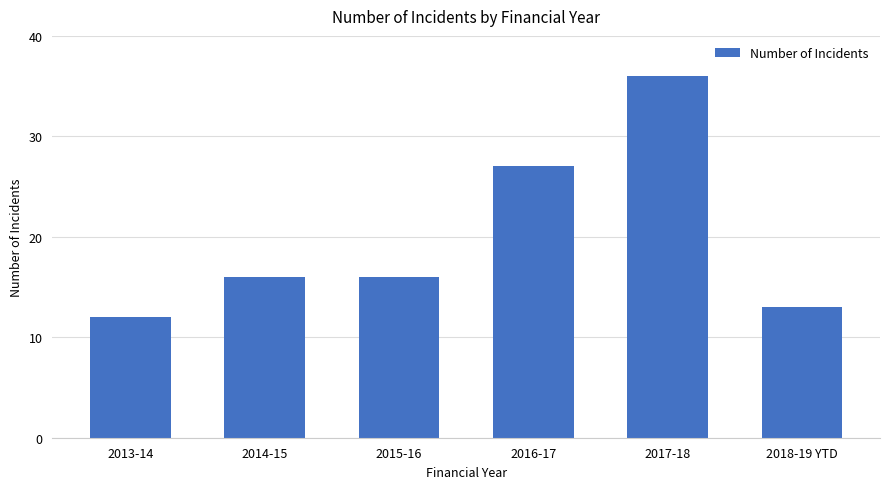

What is the average value?

20